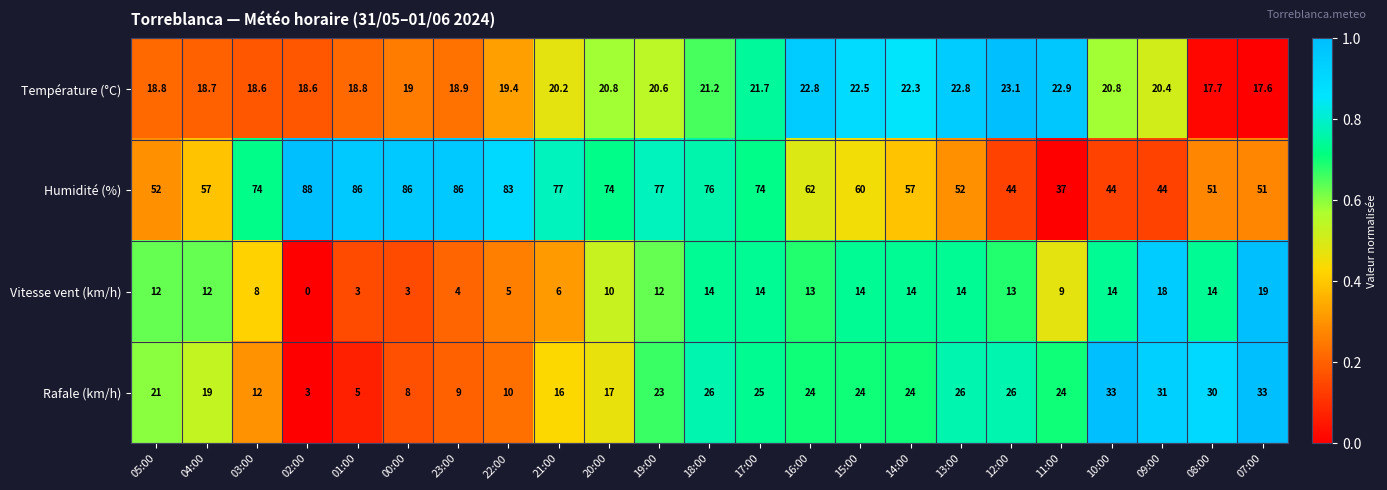

What is the difference between the Vitesse vent (km/h) values at 20:00 and 10:00?

4.0